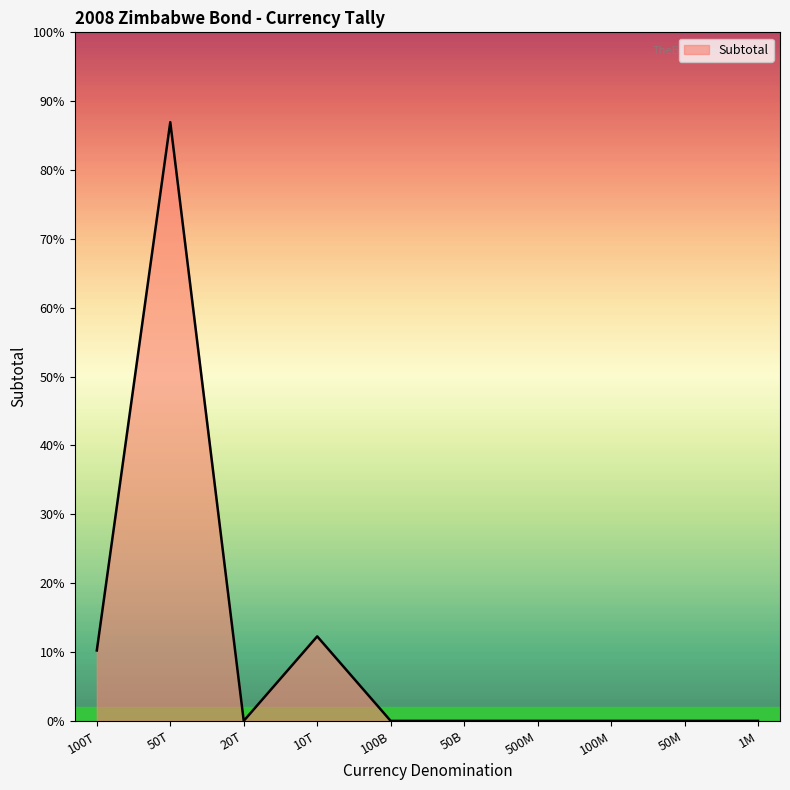

Does the chart have visible grid lines?

No